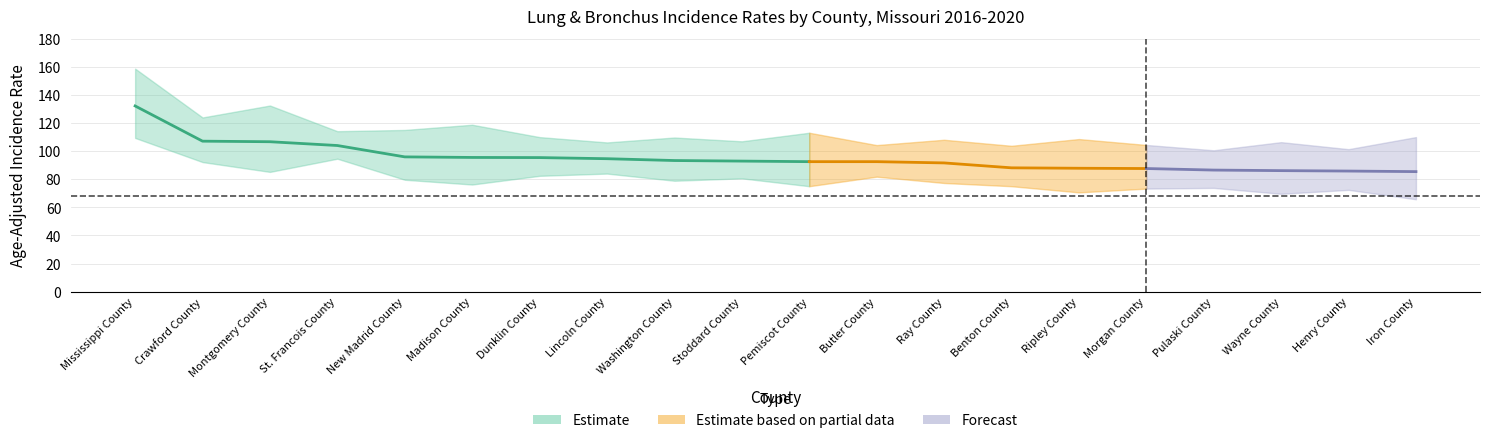

True or false: Upper CI has more than 0 points higher than both neighbors.

True